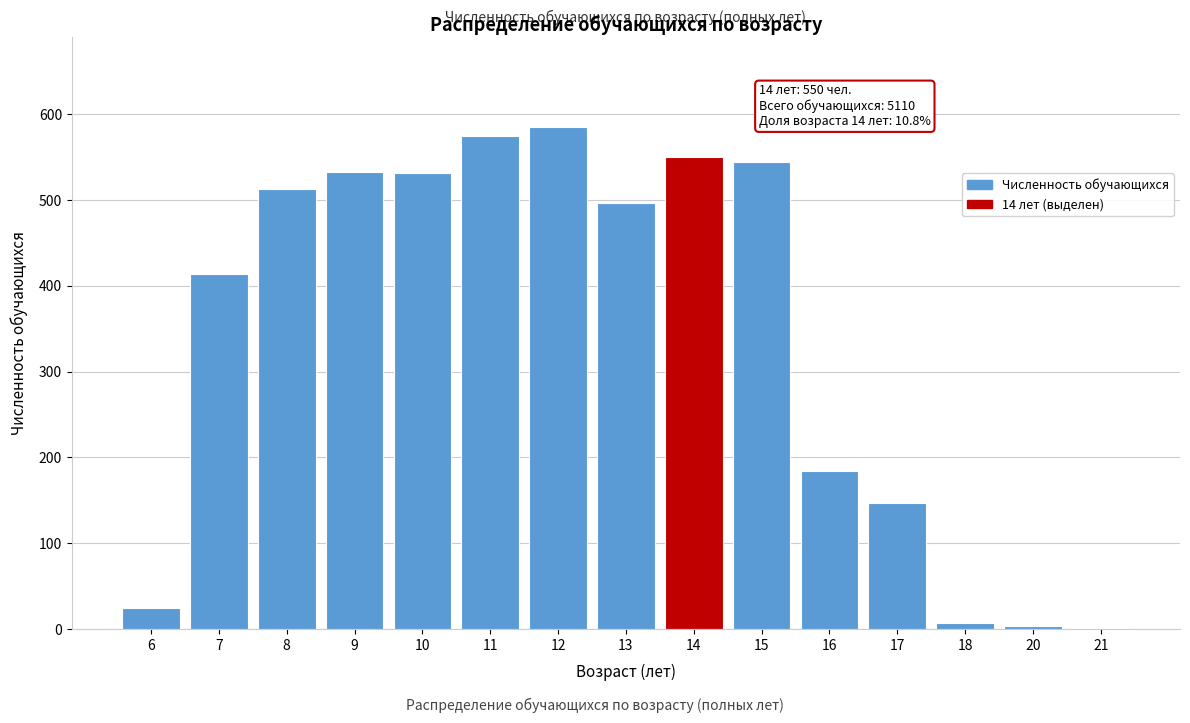

At which label is the value closest to 293?

16